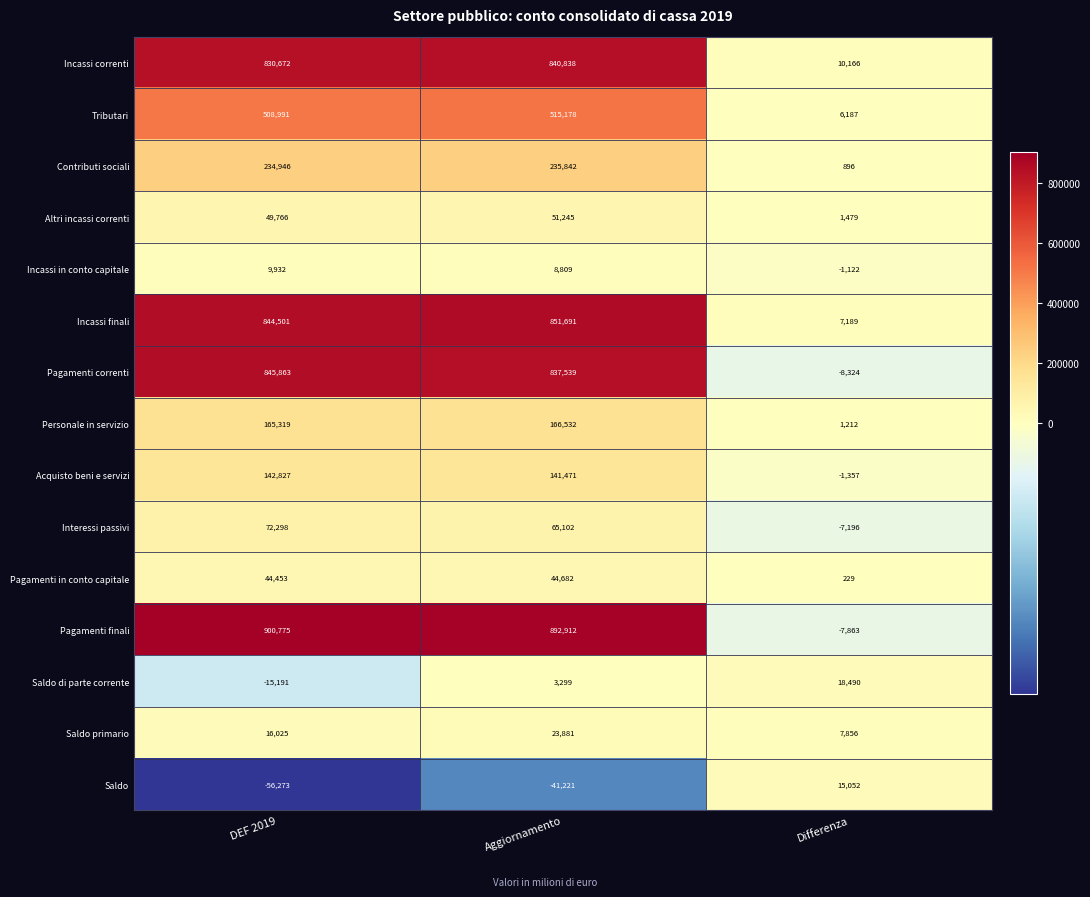

At which label does Altri incassi correnti reach its peak?

Aggiornamento